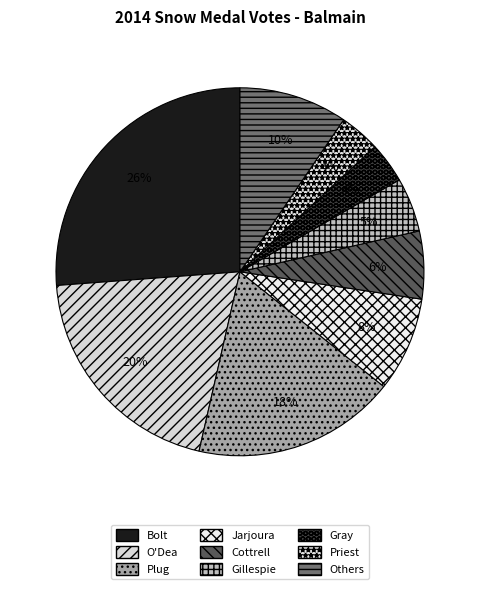

How many segments does this pie chart have?

9